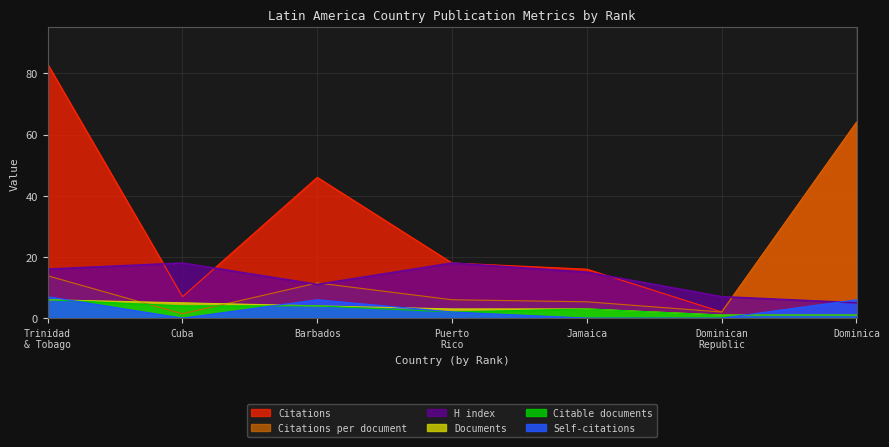

True or false: Citations per document and Citations intersect in this chart.

False